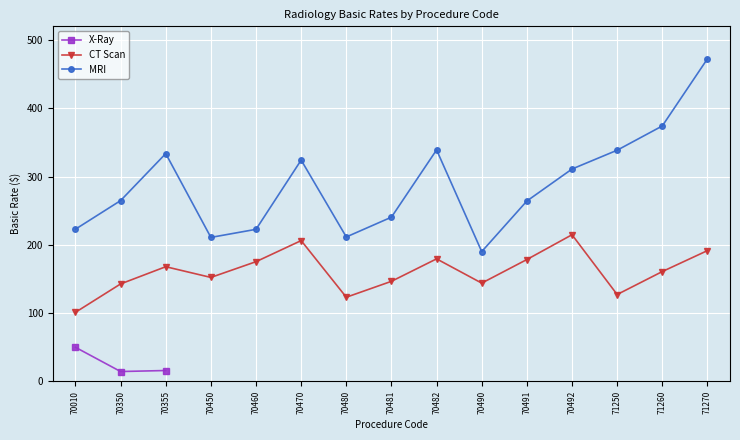

The value of MRI at 71270 is 472.4. True or false?

True